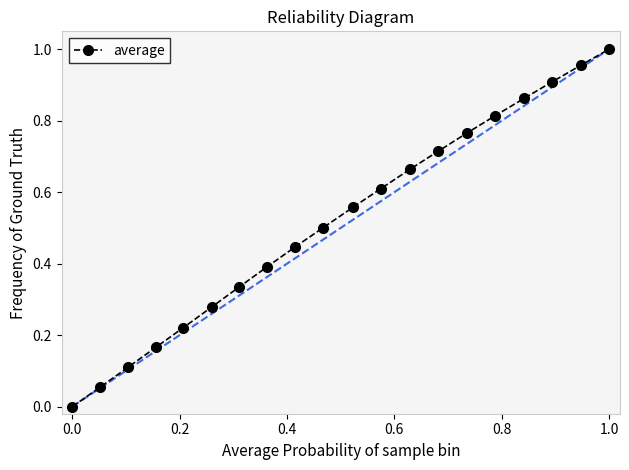

True or false: there are more than 1 points higher than both neighbors.

False